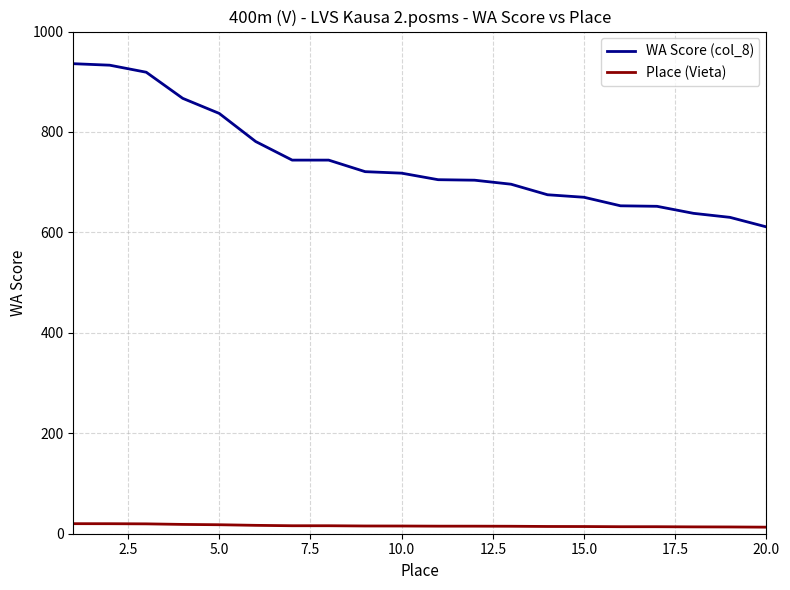

Which series has the largest total across all categories?

WA Score (col_8)